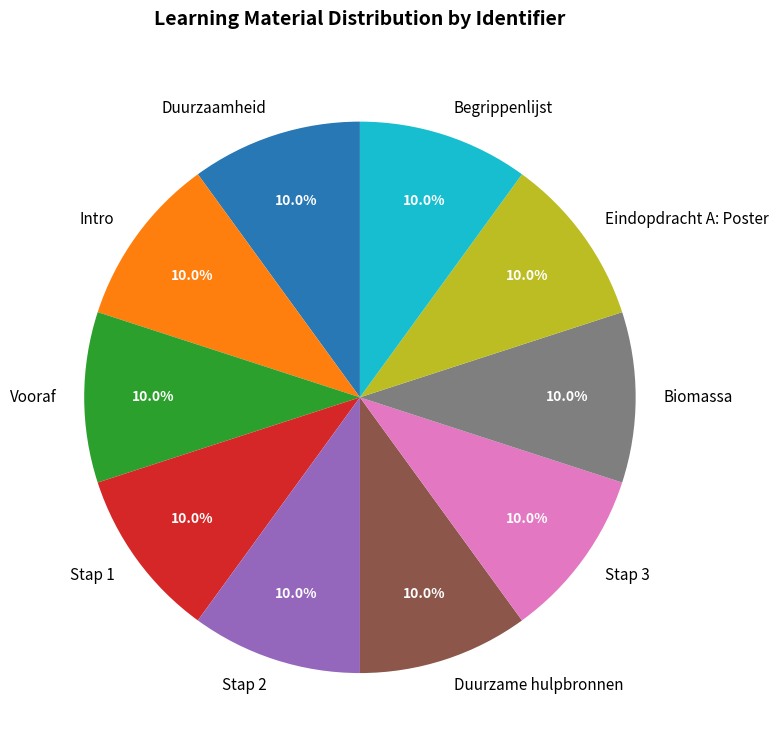

To the nearest percent, what portion does Eindopdracht A: Poster represent?

10%